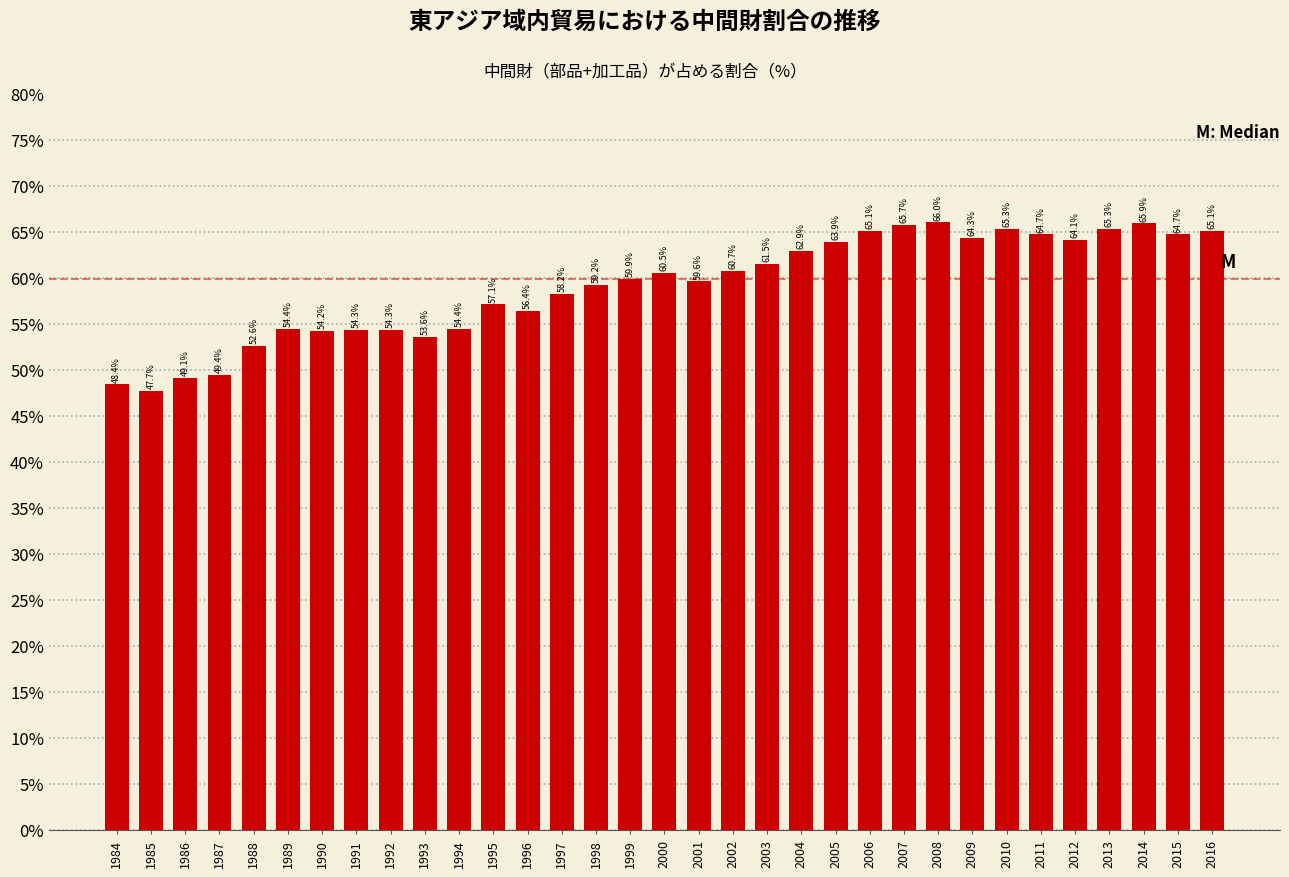

Reading right to left, extract all data points from this chart.

2016=65.1	2015=64.7	2014=65.9	2013=65.3	2012=64.1	2011=64.7	2010=65.3	2009=64.3	2008=66.0	2007=65.7	2006=65.1	2005=63.9	2004=62.9	2003=61.5	2002=60.7	2001=59.6	2000=60.5	1999=59.9	1998=59.2	1997=58.2	1996=56.4	1995=57.1	1994=54.4	1993=53.6	1992=54.3	1991=54.3	1990=54.2	1989=54.4	1988=52.6	1987=49.4	1986=49.1	1985=47.7	1984=48.4